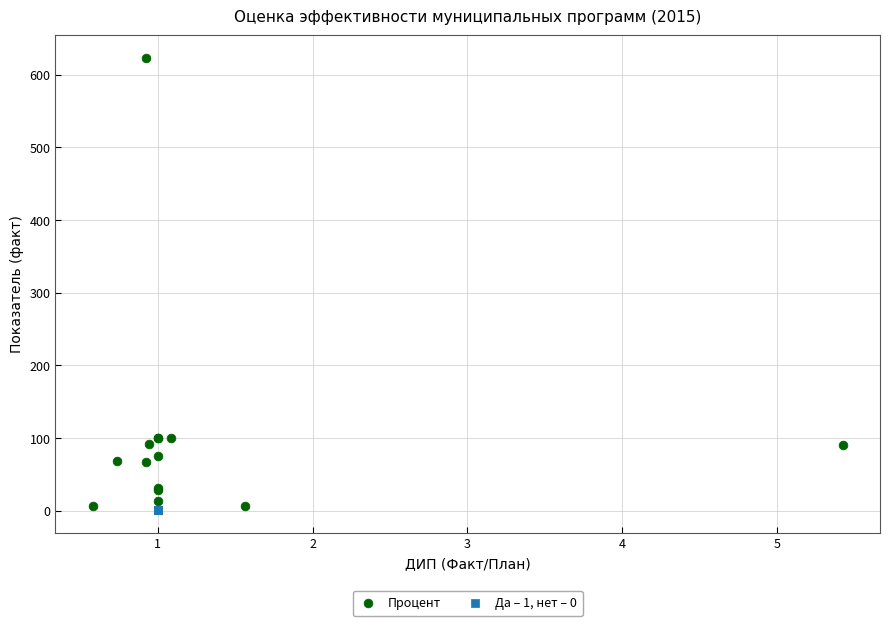

Which series reaches the maximum Y coordinate?

Процент